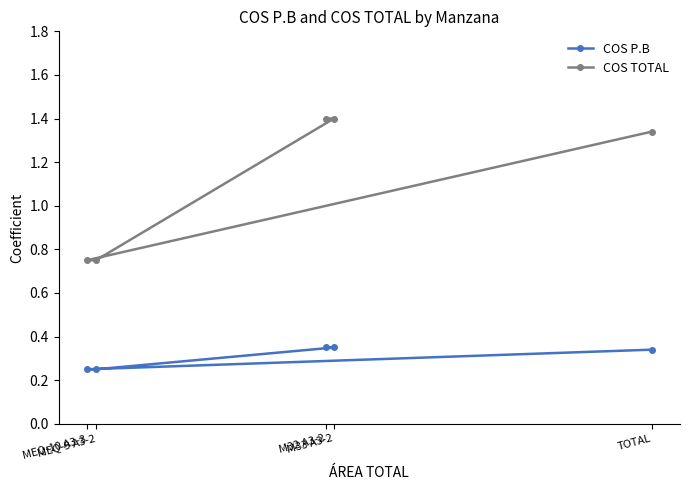

What is the label of the 3rd point from the right?

M32 A3-2